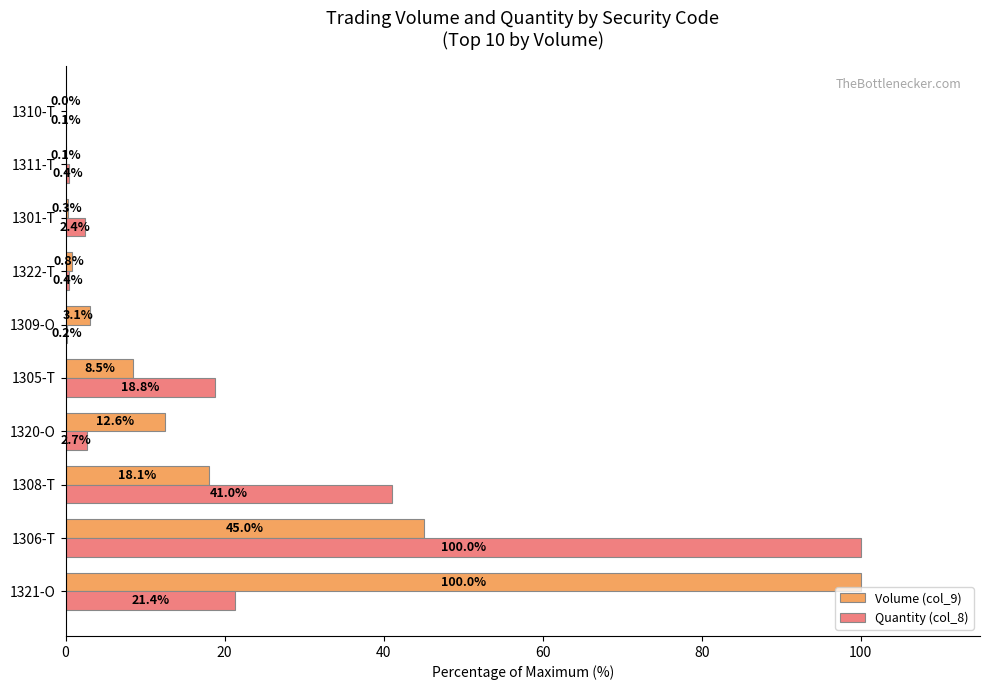

Is it true that Quantity (col_8) equals 2.4 at 1301-T?

True